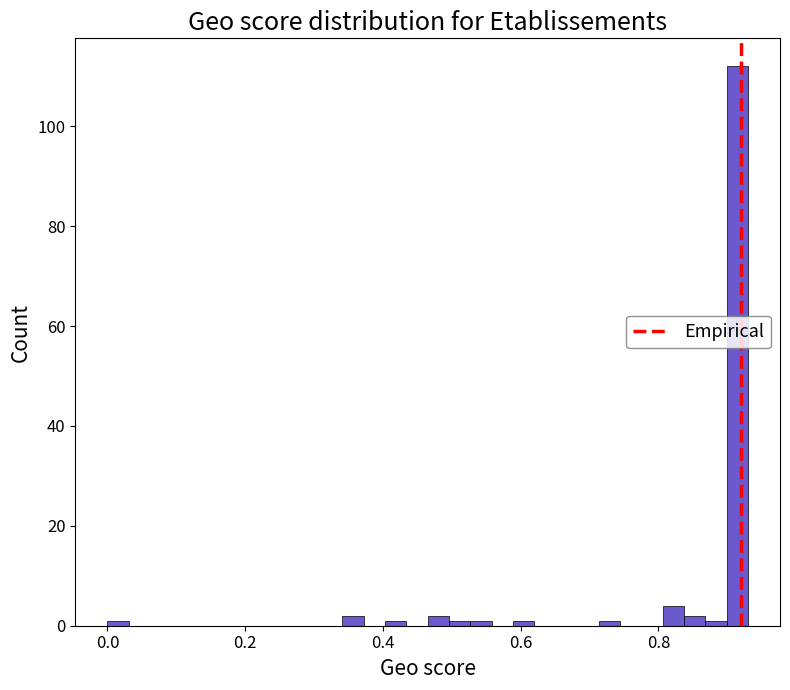

Around what value on the x-axis is the tallest bar? Give the approximate position of its centre, as read against the axis.

0.92